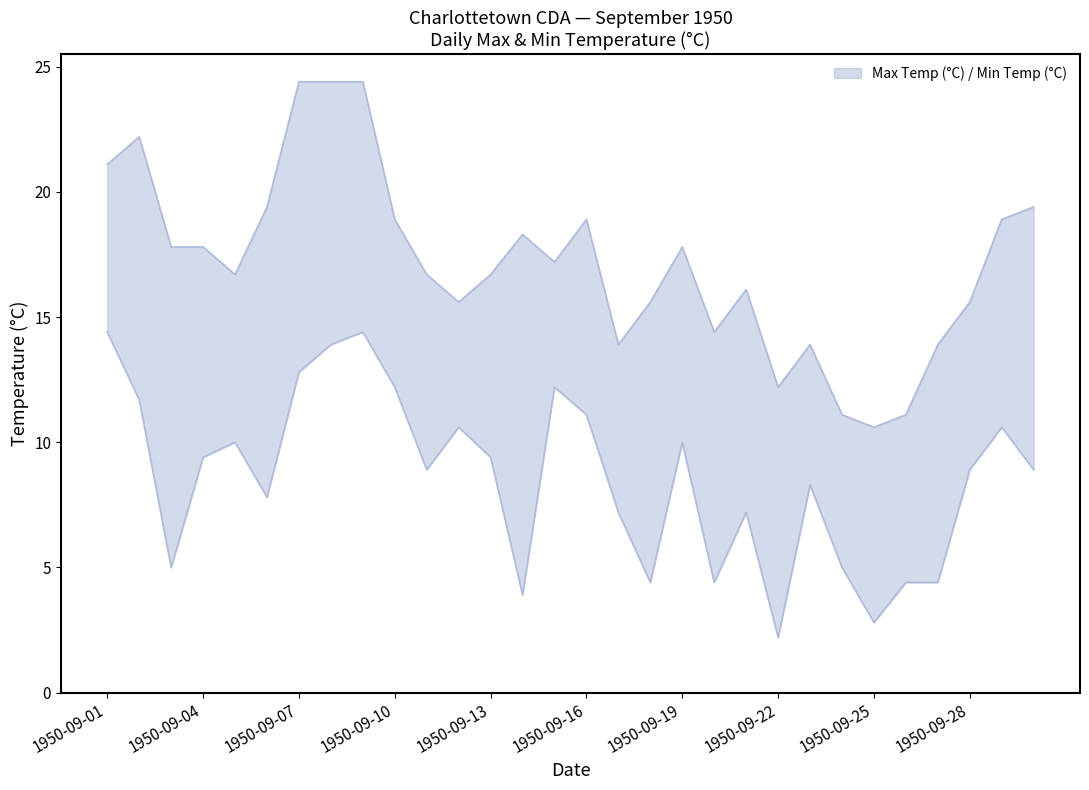

The Max Temp (°C) series shows 21.1 at 1950-09-01. True or false?

True